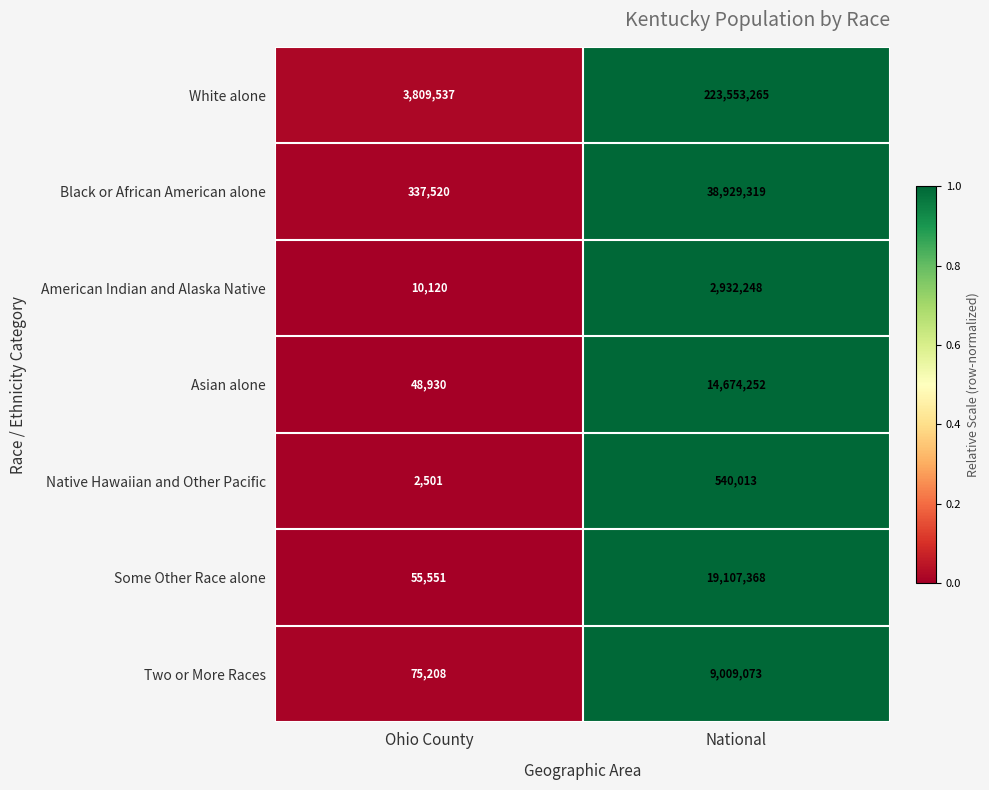

Rank the series at National from lowest to highest value.

Native Hawaiian and Other Pacific, American Indian and Alaska Native, Two or More Races, Asian alone, Some Other Race alone, Black or African American alone, White alone